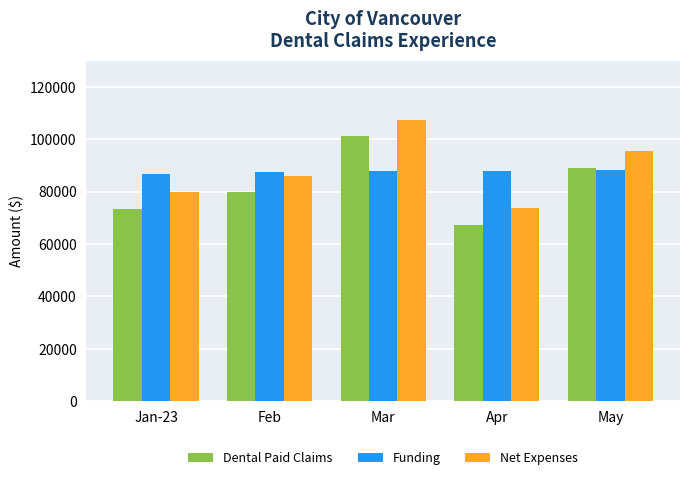

Which category has the lowest value in the Dental Paid Claims series?

Apr